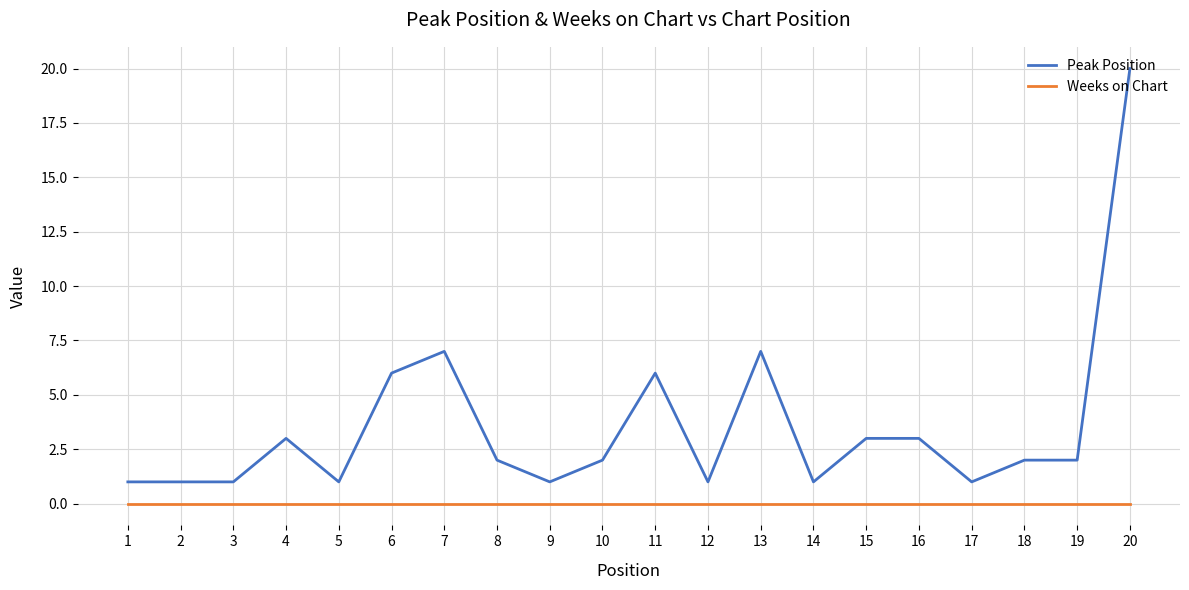

True or false: Peak Position and Weeks on Chart cross at least once.

False